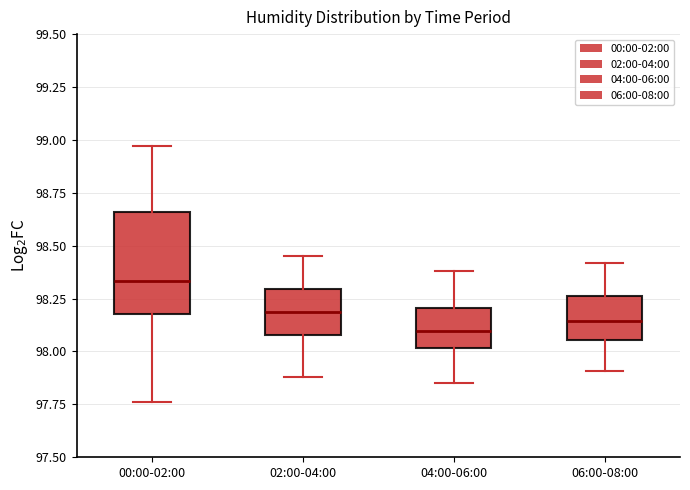

Which box's median line is the highest?

00:00-02:00